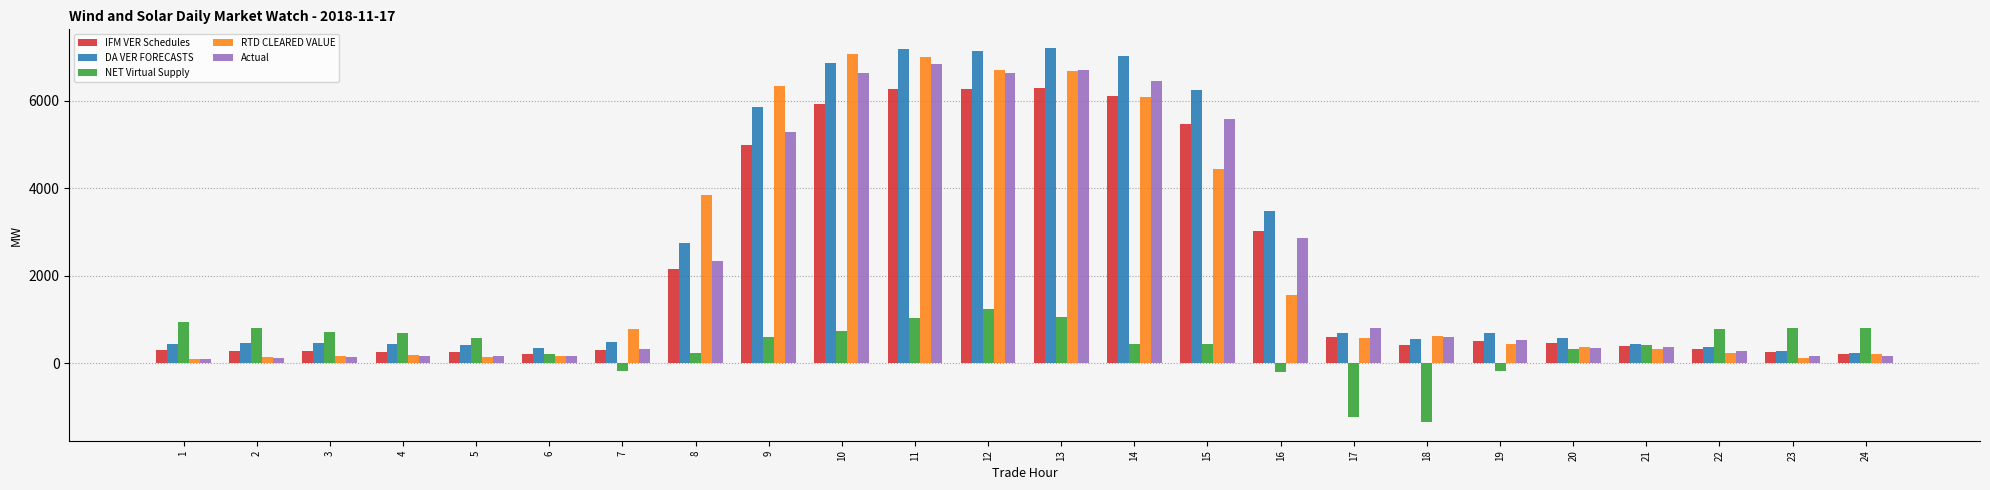

What is the minimum value shown in the chart?

-1336.4